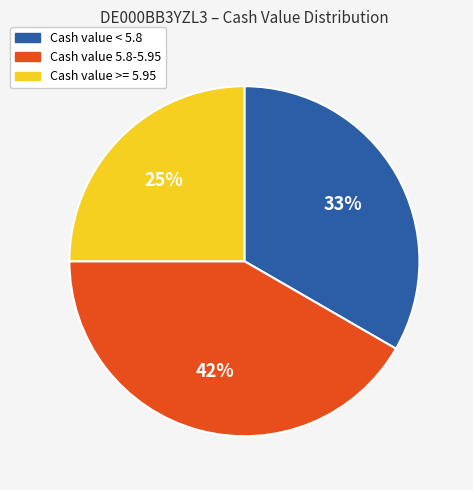

To the nearest percent, what is the average slice percentage?

33%